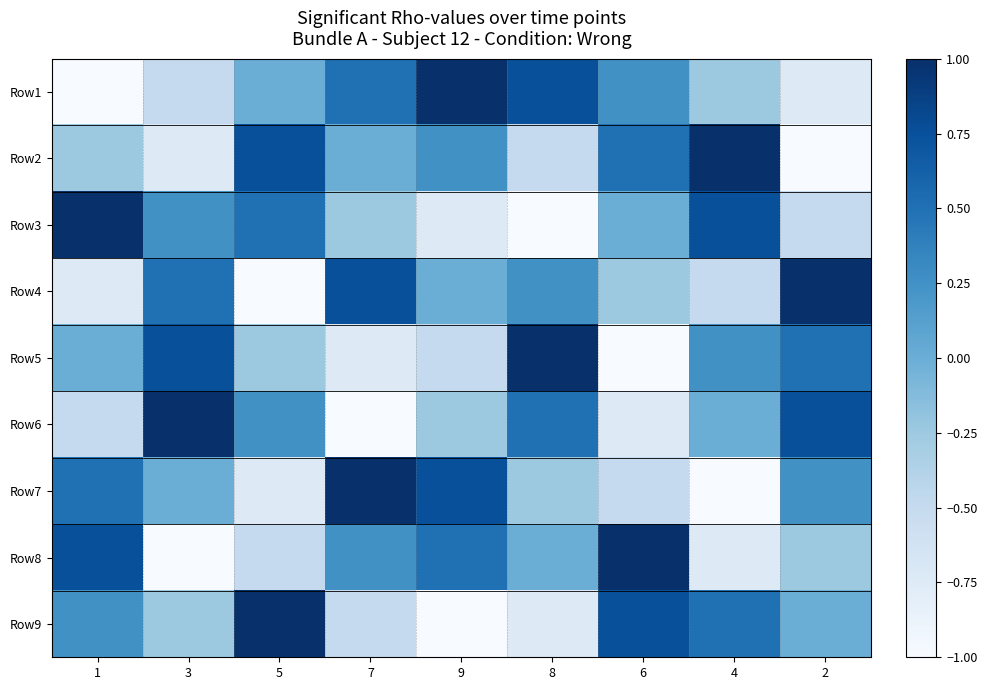

Which label corresponds to the smallest value in the chart?

1